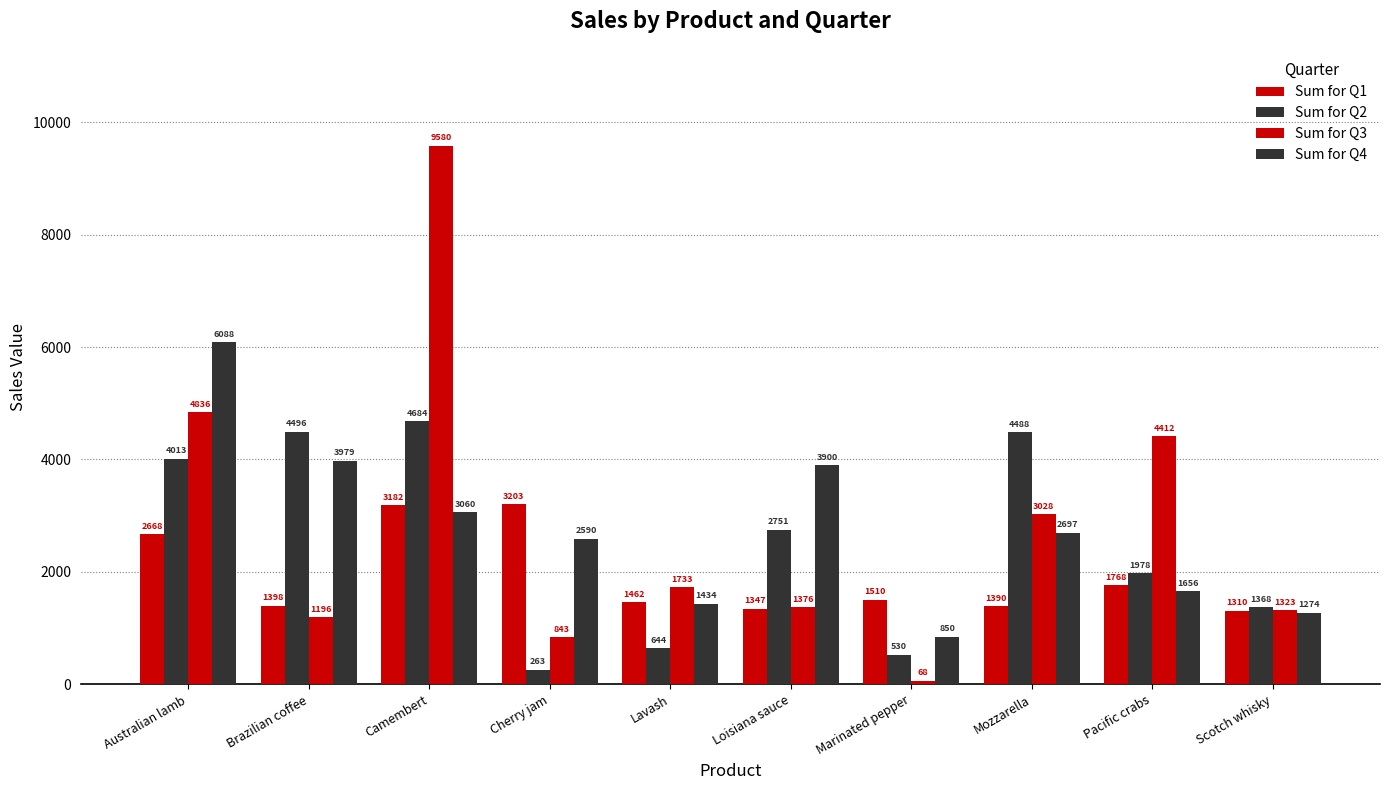

Between Loisiana sauce and Marinated pepper, which series saw the biggest shift?

Sum for Q4